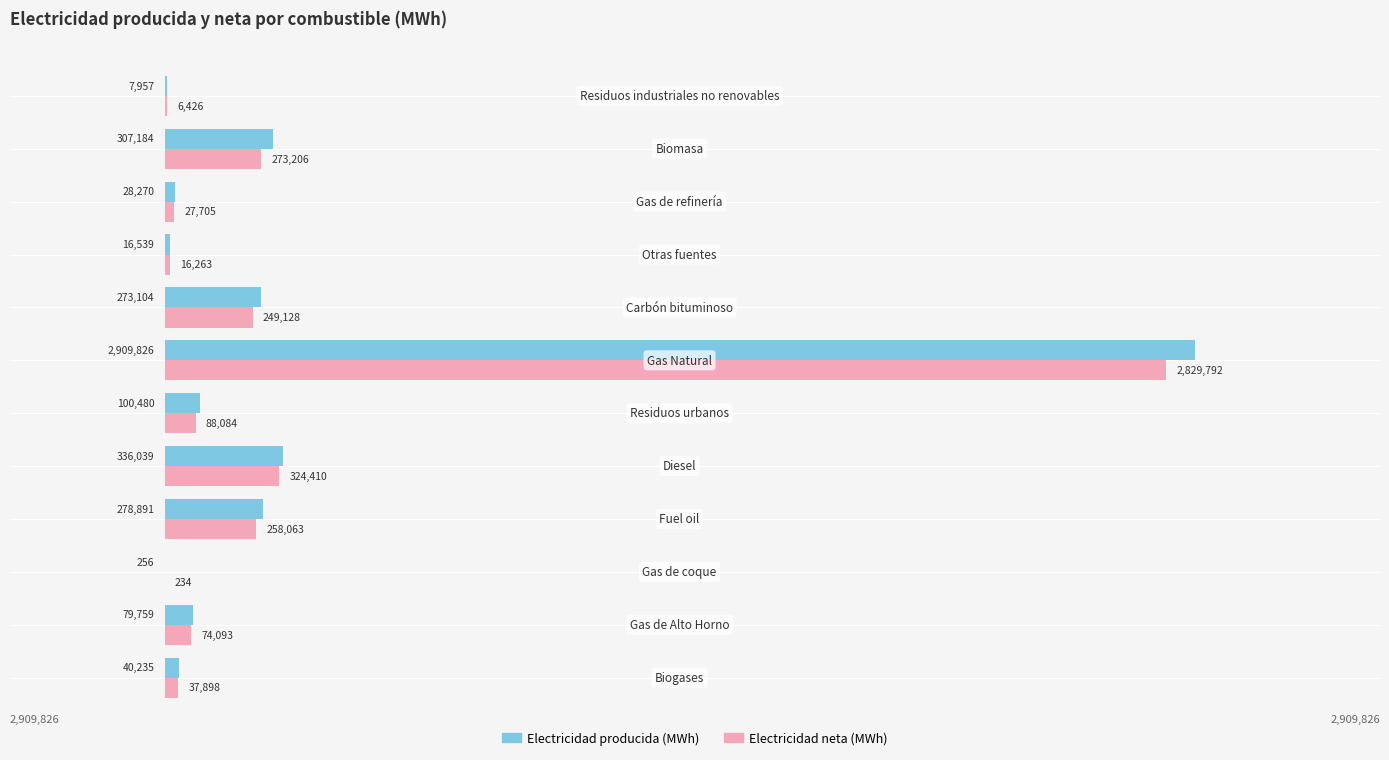

What are all the series names shown in the legend?

Electricidad producida (MWh), Electricidad neta (MWh)